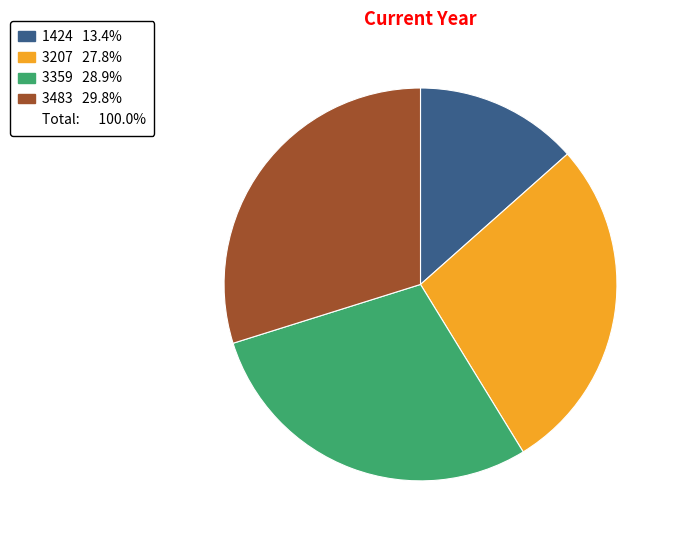

How many segments does this pie chart have?

4